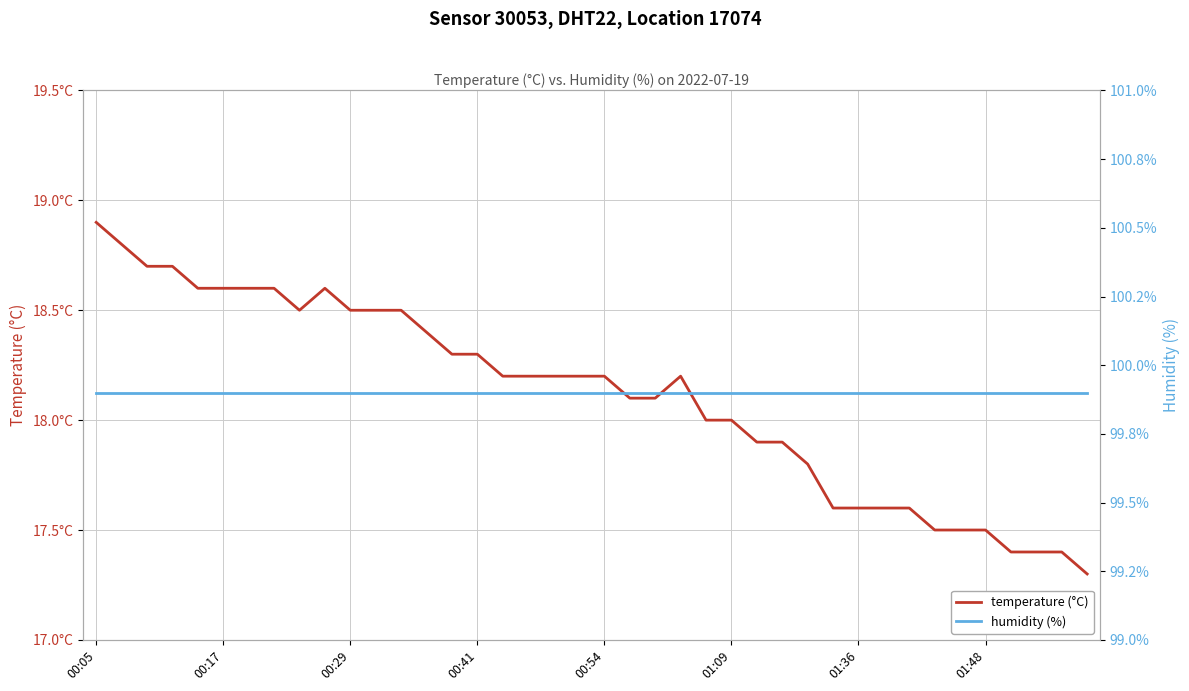

True or false: humidity (%) and temperature (°C) cross at least once.

False